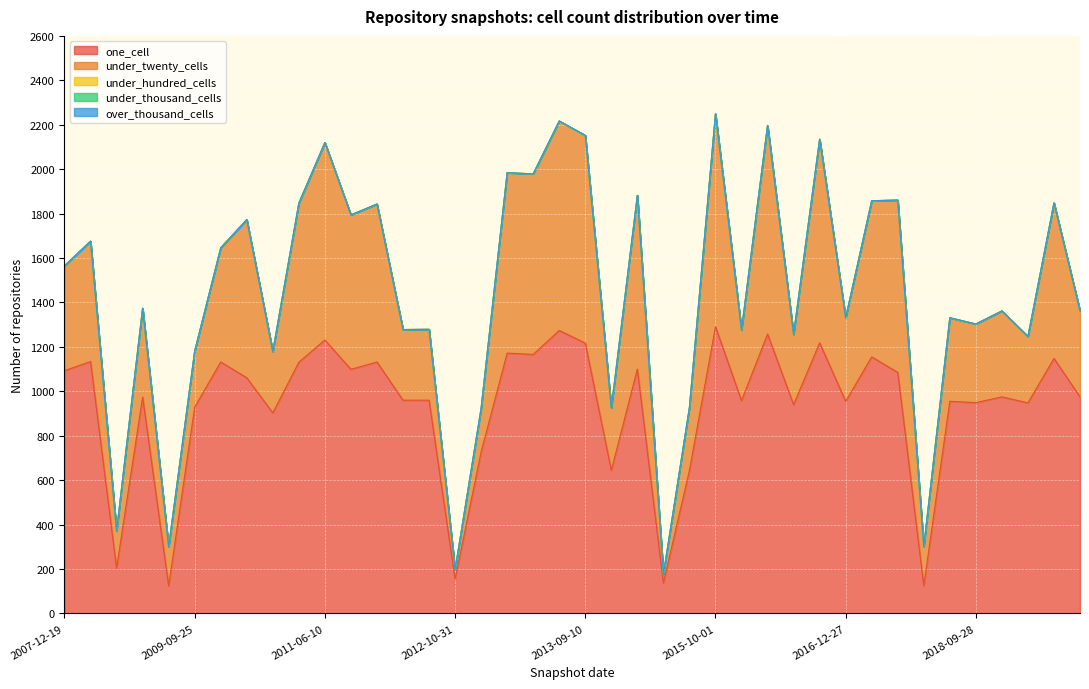

Between 2013-07-09 and 2012-12-11, which is larger?

2013-07-09